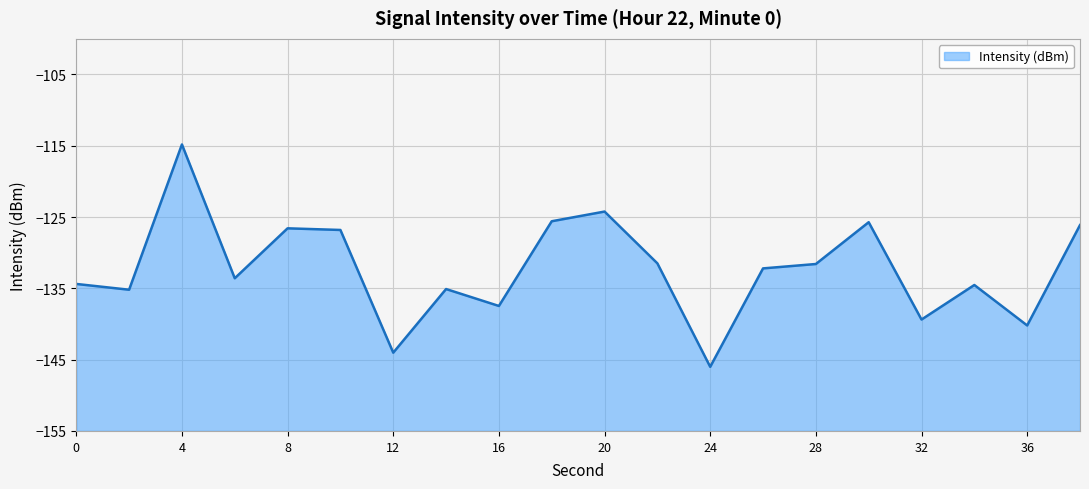

How many values are below -132?

11